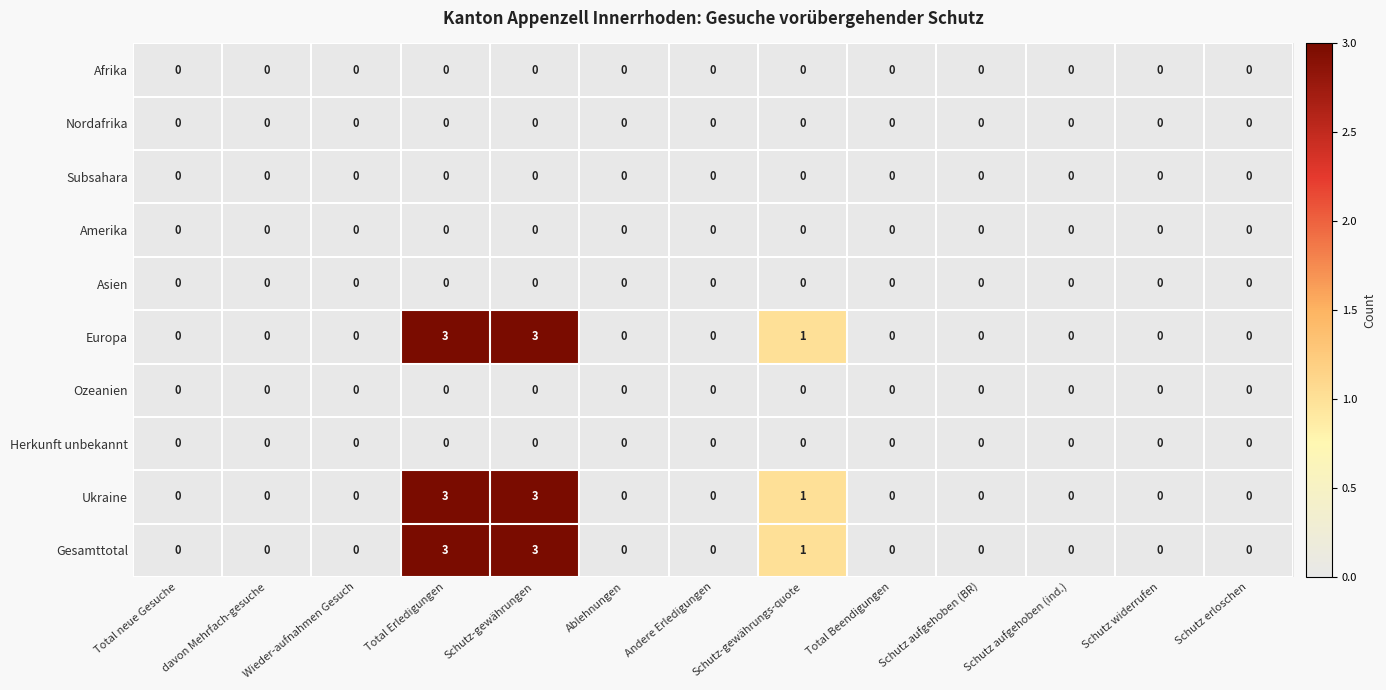

What is the difference between the second highest and second lowest values in the Europa series?

3